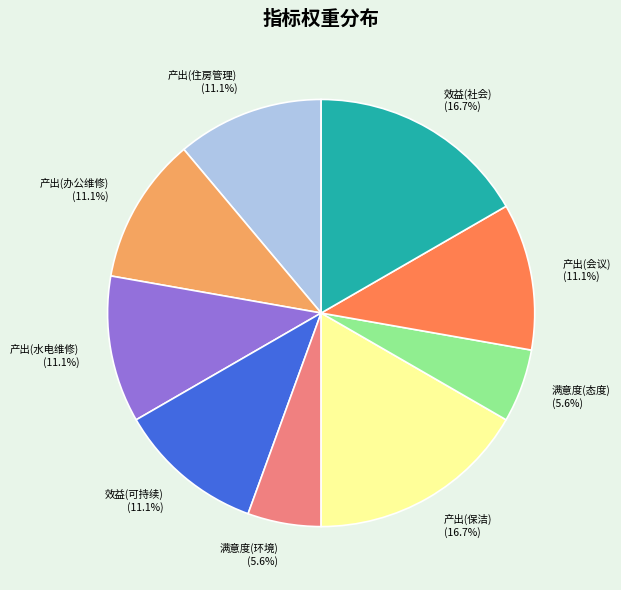

How much of the chart is everything except 产出(保洁)?

83.3%